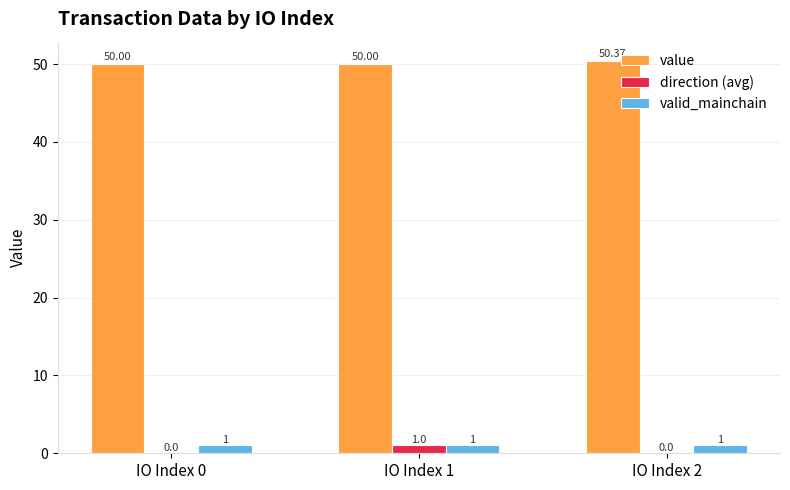

How many values in the direction (avg) series exceed 0?

1